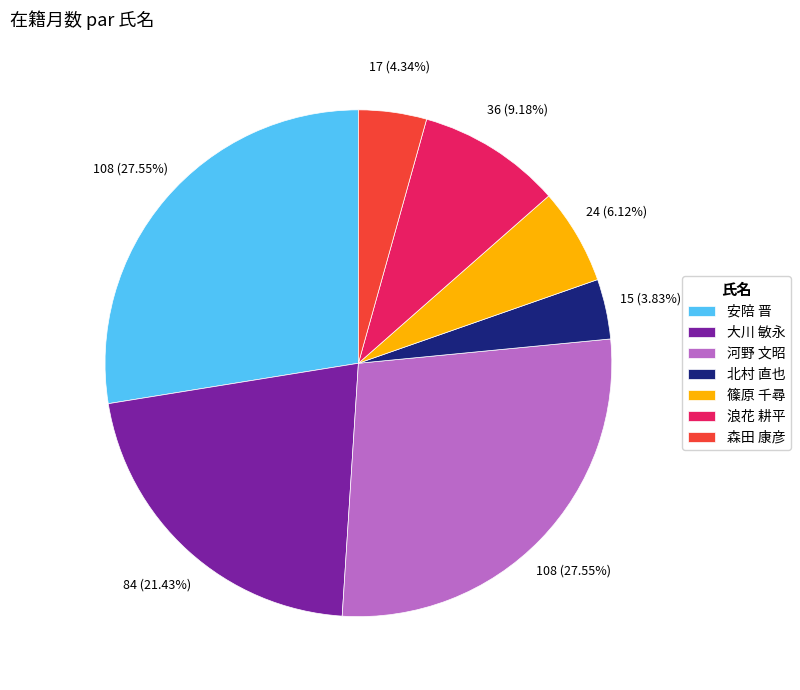

To the nearest percent, what percentage of the pie is 浪花 耕平?

9%